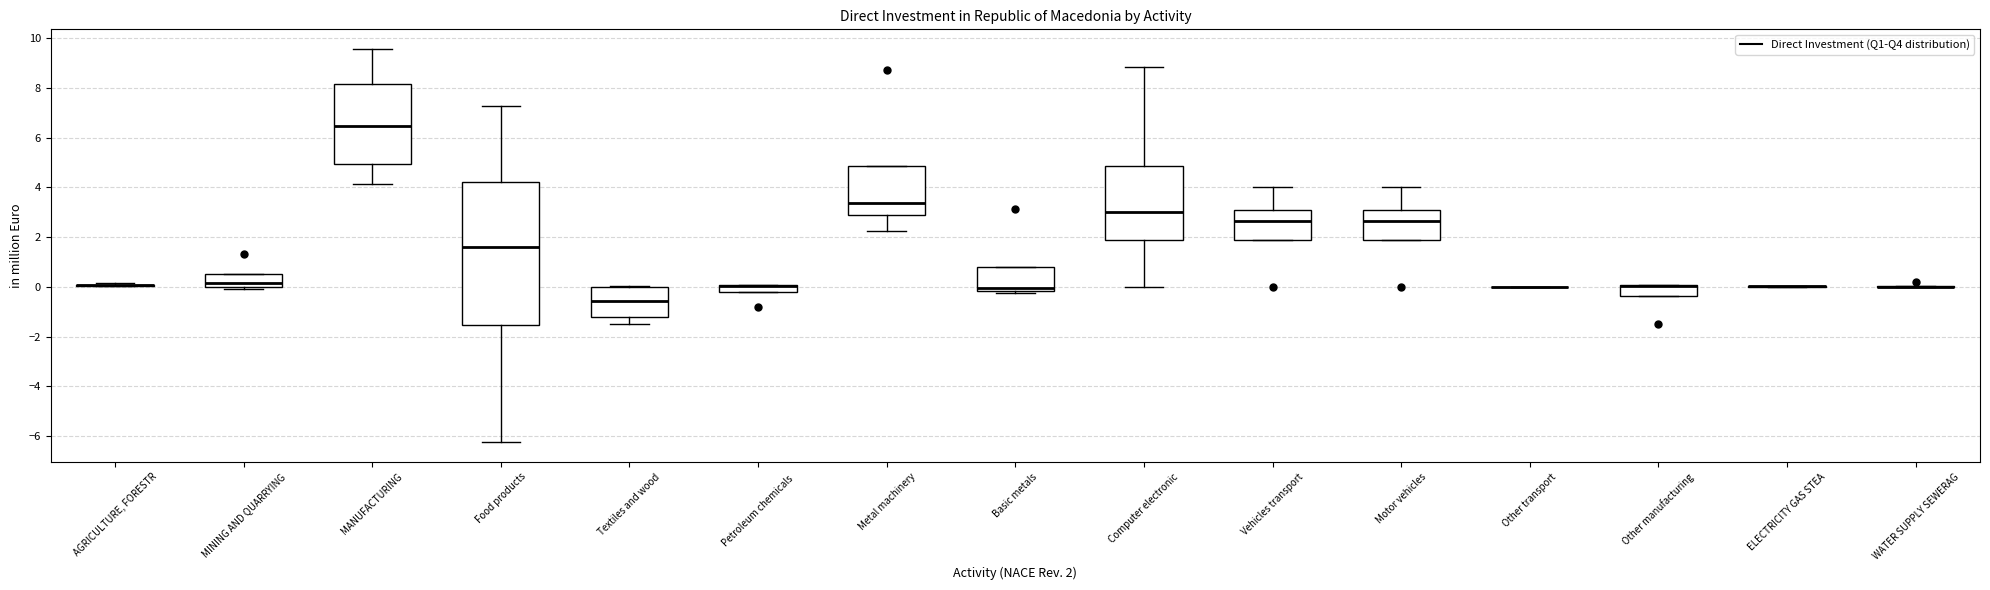

Comparing the boxes themselves (not the whiskers), which one is the tallest?

Food products